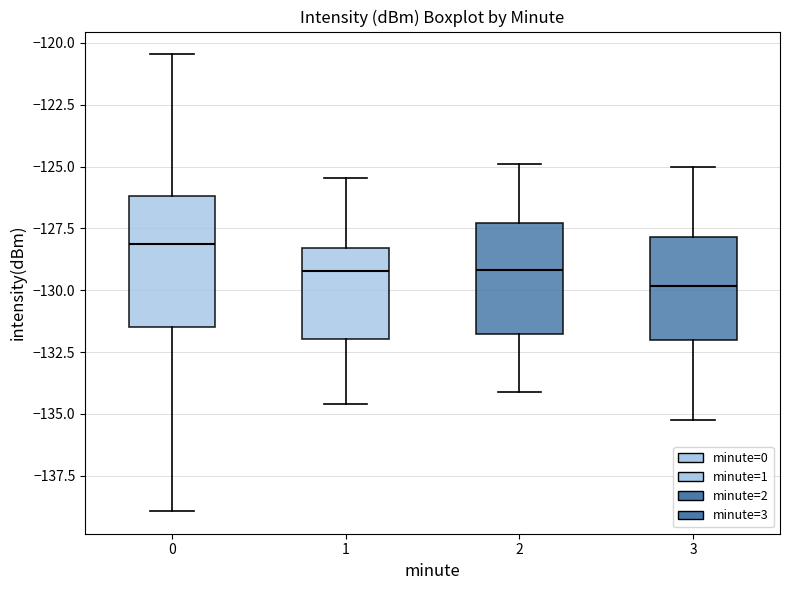

Where does the upper whisker of the box at x = 3 end on the y-axis? The values are not printed on the chart, so give them approximately, as read against the axis.

-125.0